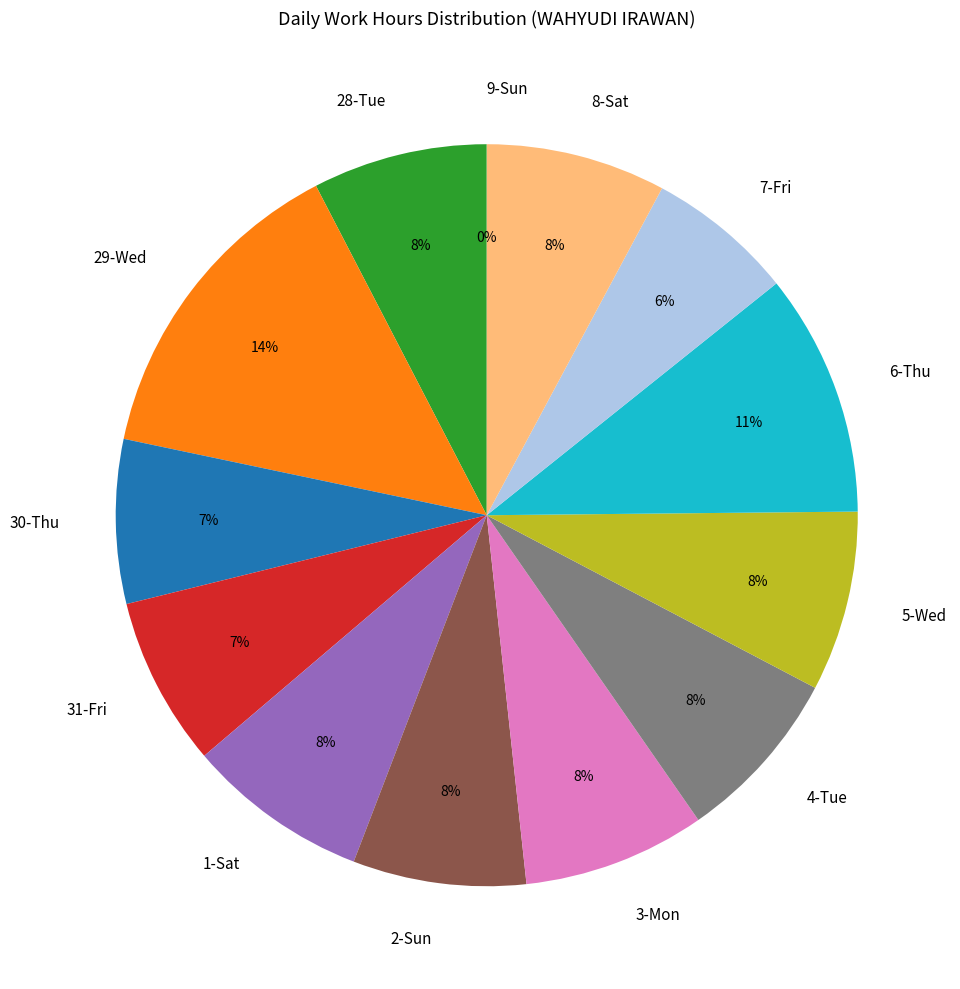

To the nearest percent, what is the difference between the 7-Fri and 30-Thu slice percentages?

1%